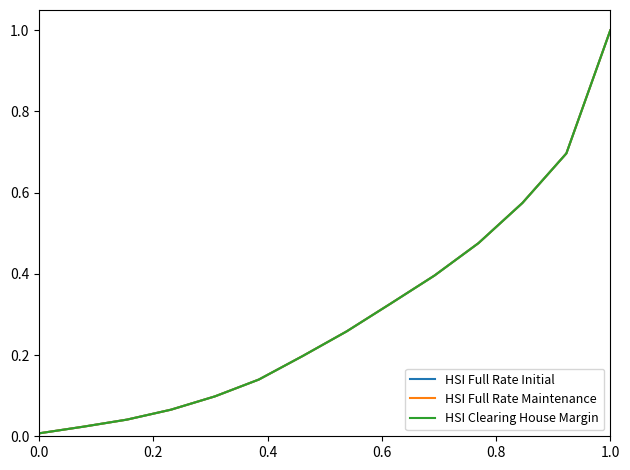

Which series has the largest range (max minus min)?

HSI Full Rate Maintenance